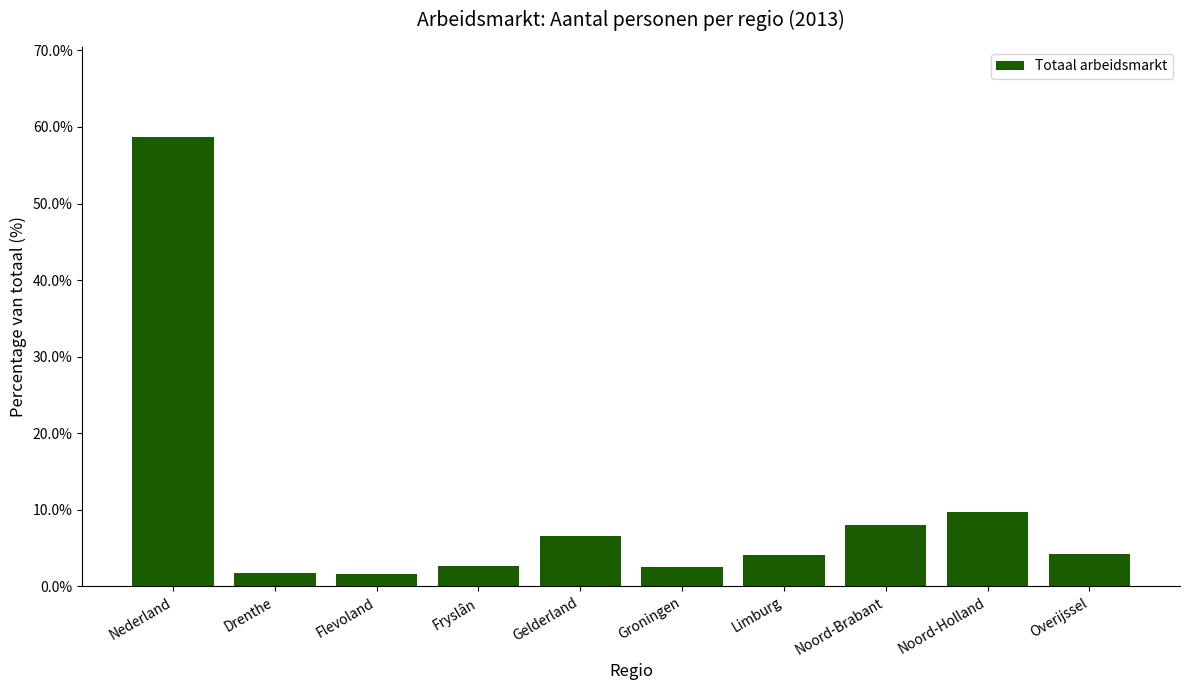

What is the sum of all values?

100.0